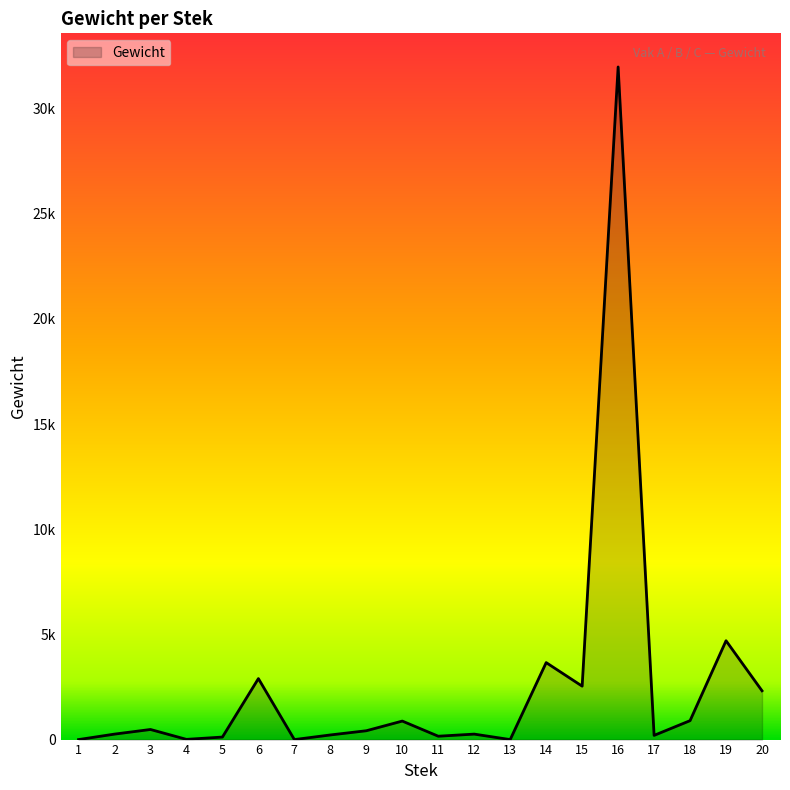

Reading left to right, list all the values displayed in this chart.

0	260	480	10	120	2900	0	220	420	880	160	260	0	3660	2540	31980	200	900	4700	2320